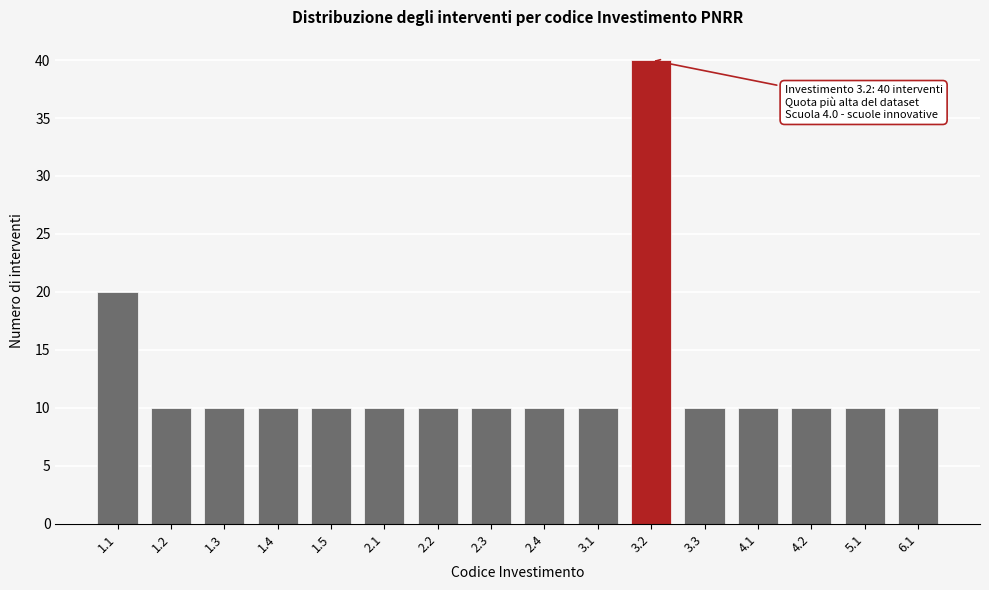

Reading left to right, extract all data points from this chart.

20	10	10	10	10	10	10	10	10	10	40	10	10	10	10	10